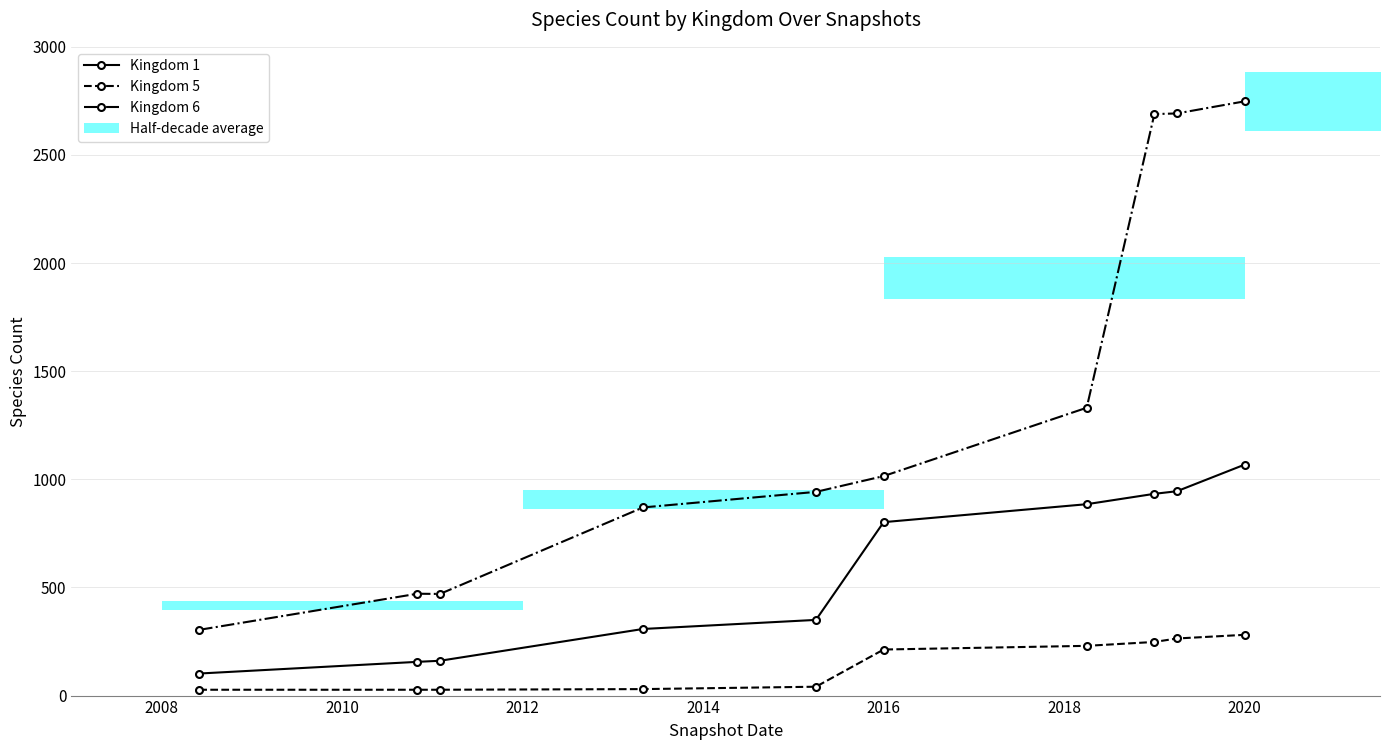

True or false: Kingdom 5 and Kingdom 6 intersect in this chart.

False